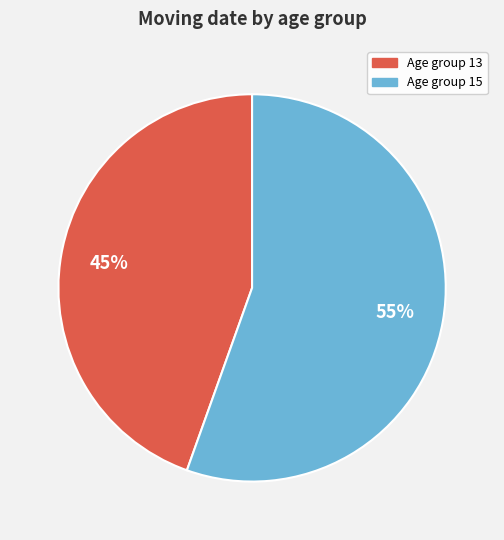

How many segments does this pie chart have?

2